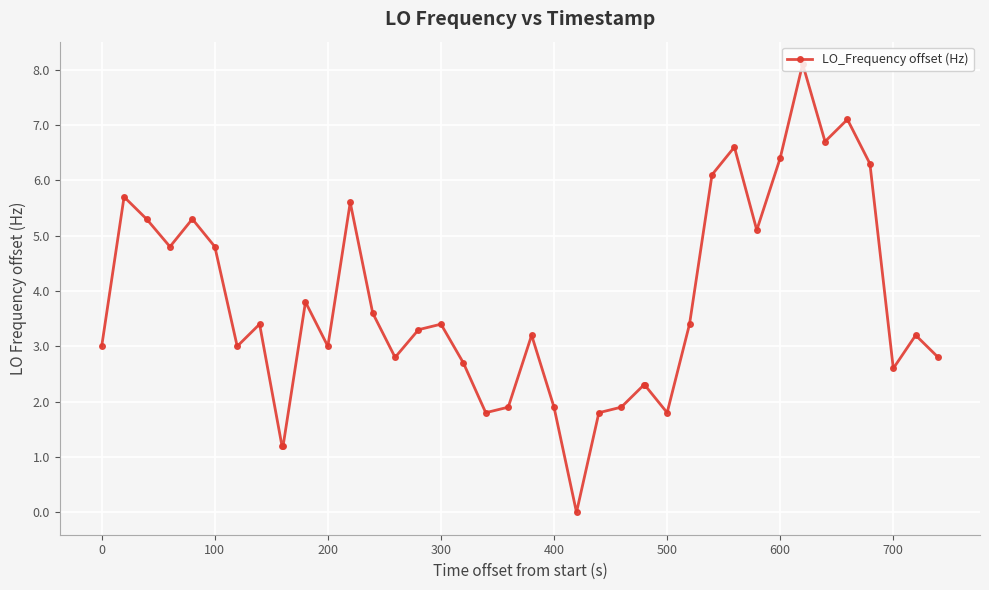

True or false: there are more than 0 points higher than both neighbors.

True